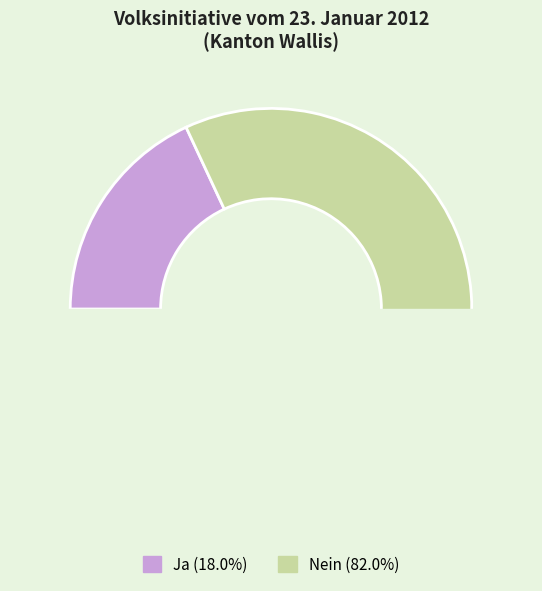

To the nearest percent, what portion does Ja represent?

18%